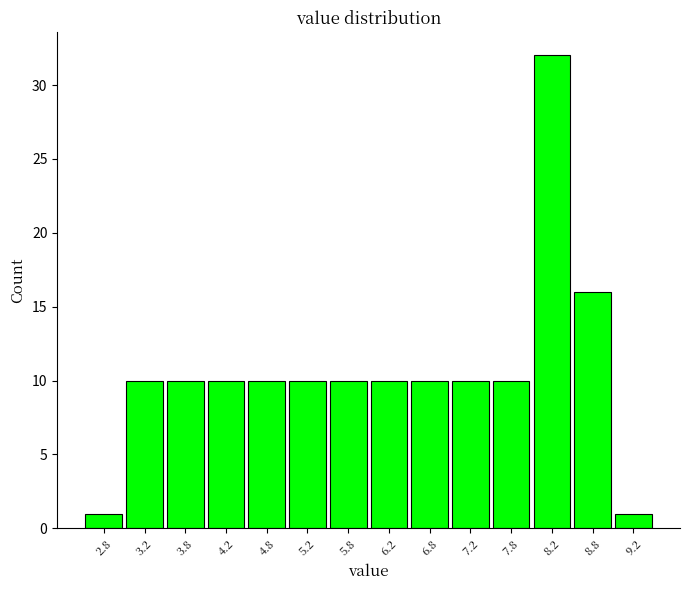

Reading left to right, transcribe this chart: for each bar, give the range it covers on the x-axis and its height. The values are not printed on the chart, so give them approximately, as read against the axis.

2.5 to 3.0: 1
3.0 to 3.5: 10
3.5 to 4.0: 10
4.0 to 4.5: 10
4.5 to 5.0: 10
5.0 to 5.5: 10
5.5 to 6.0: 10
6.0 to 6.5: 10
6.5 to 7.0: 10
7.0 to 7.5: 10
7.5 to 8.0: 10
8.0 to 8.5: 32
8.5 to 9.0: 16
9.0 to 9.5: 1